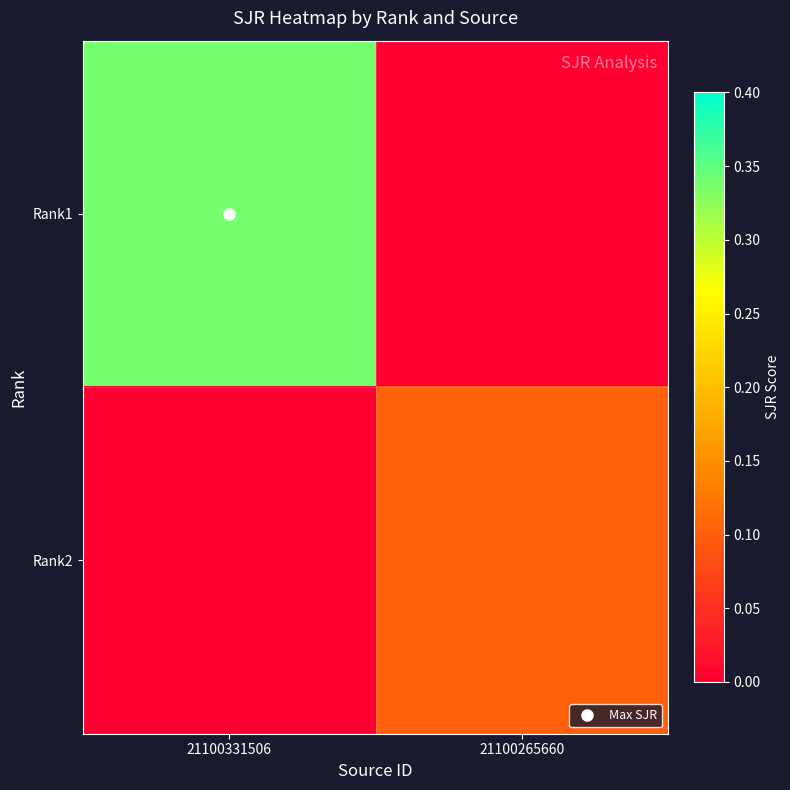

How many series are shown in this chart?

2